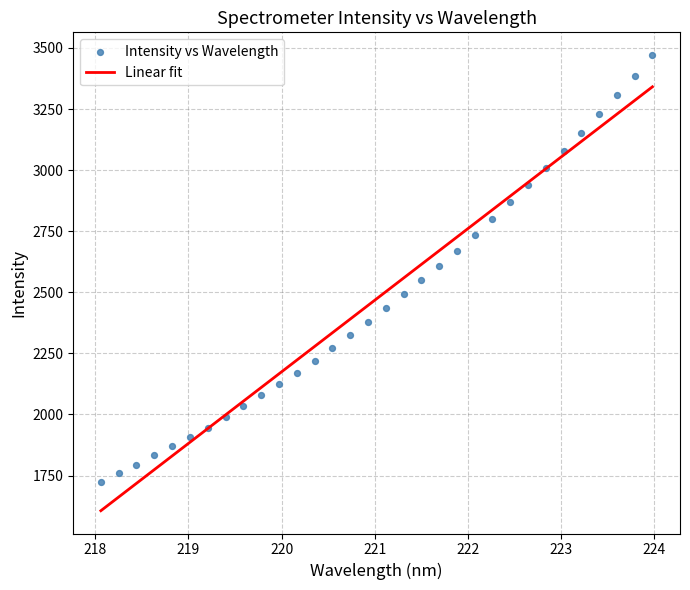

What is the range of X values (max minus min)?

5.9